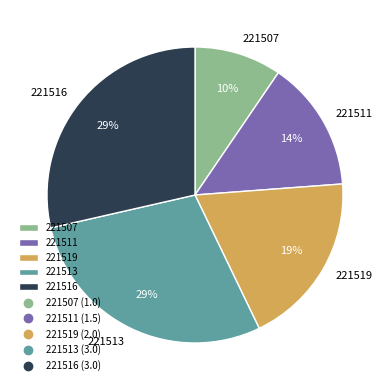

What percentage is the 221516 slice, to the nearest percent?

29%